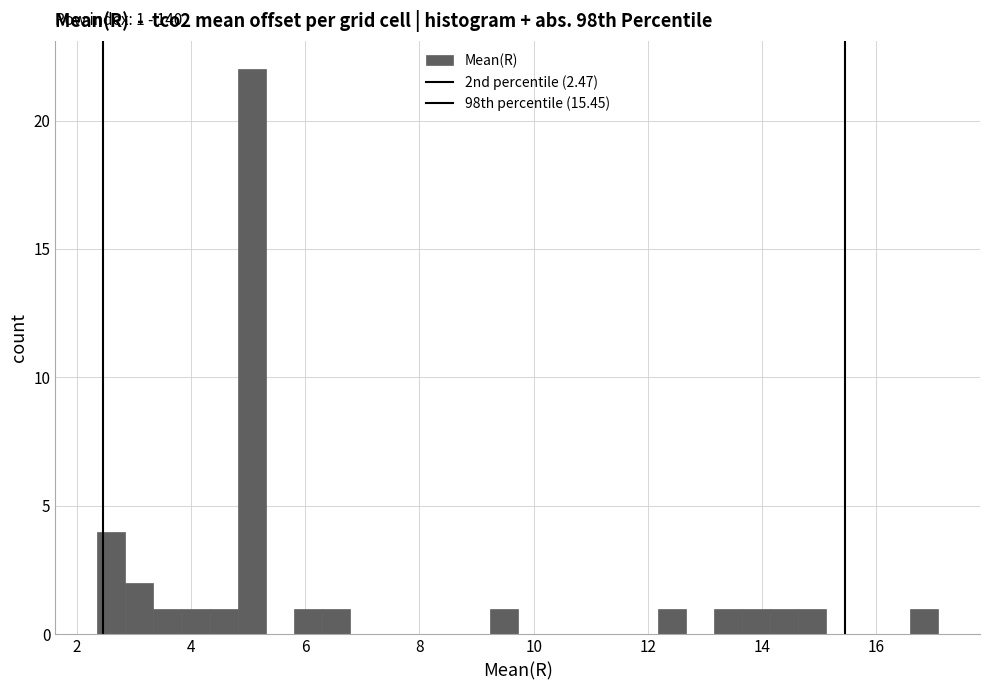

Around what value on the x-axis is the tallest bar? Give the approximate position of its centre, as read against the axis.

5.0